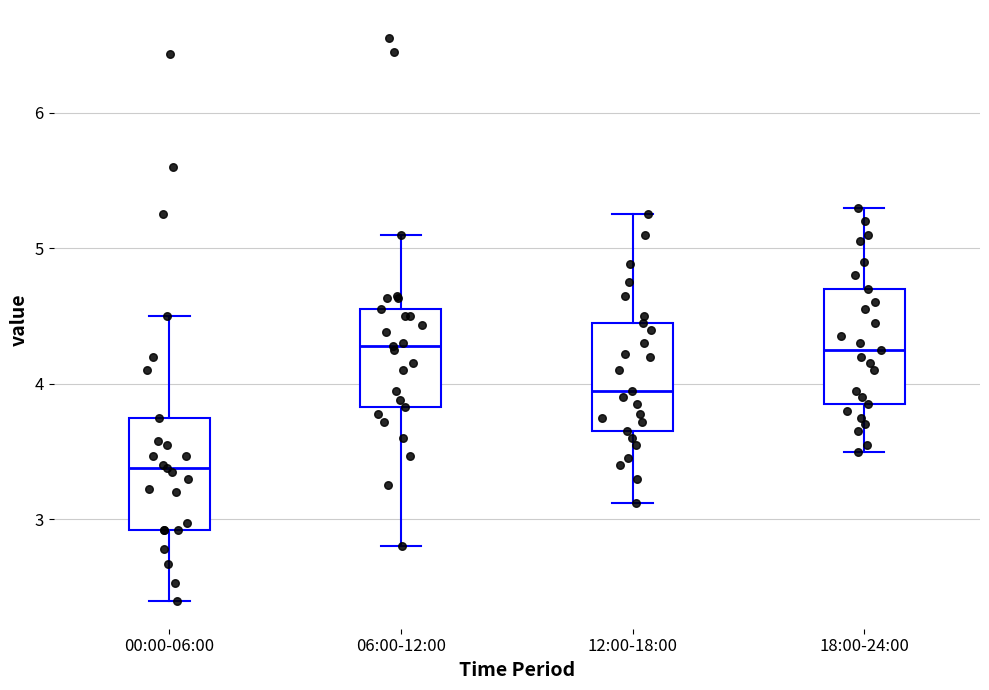

Where is the lower edge of the box for 12:00-18:00 on the y-axis? The values are not printed on the chart, so give them approximately, as read against the axis.

3.7